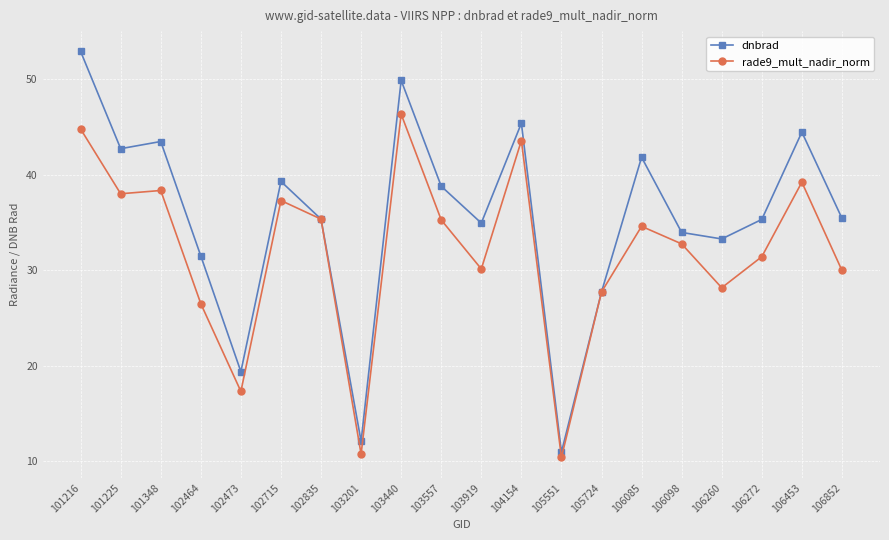

Where do rade9_mult_nadir_norm and dnbrad first cross each other?

102715 and 102835